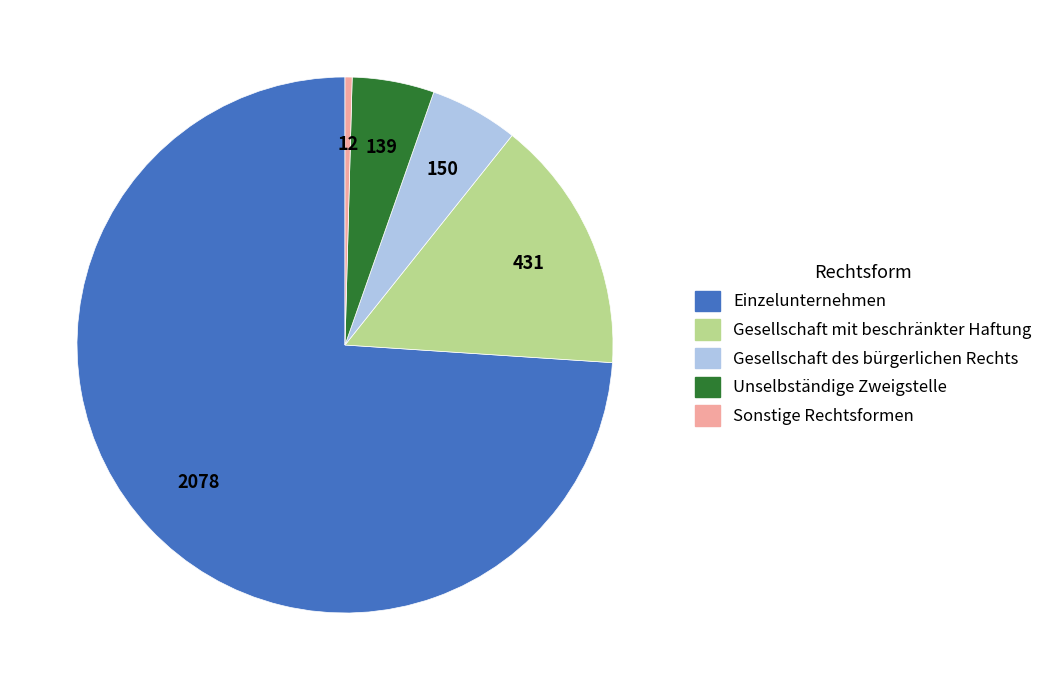

Which category has the biggest portion of the pie?

Einzelunternehmen